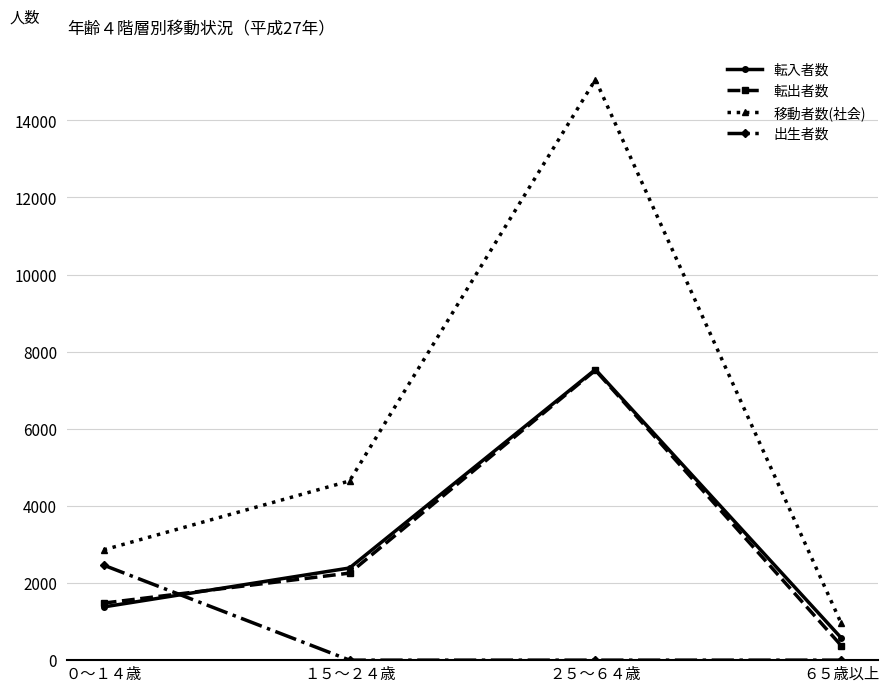

At how many categories does at least one series exceed 14759?

1